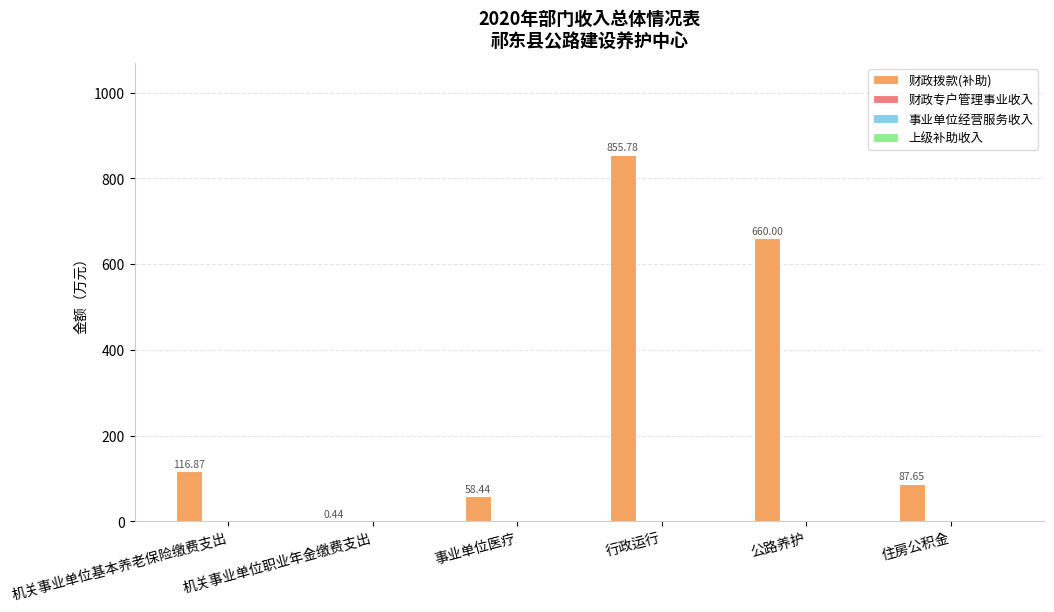

What is the sum of all values?

1779.2